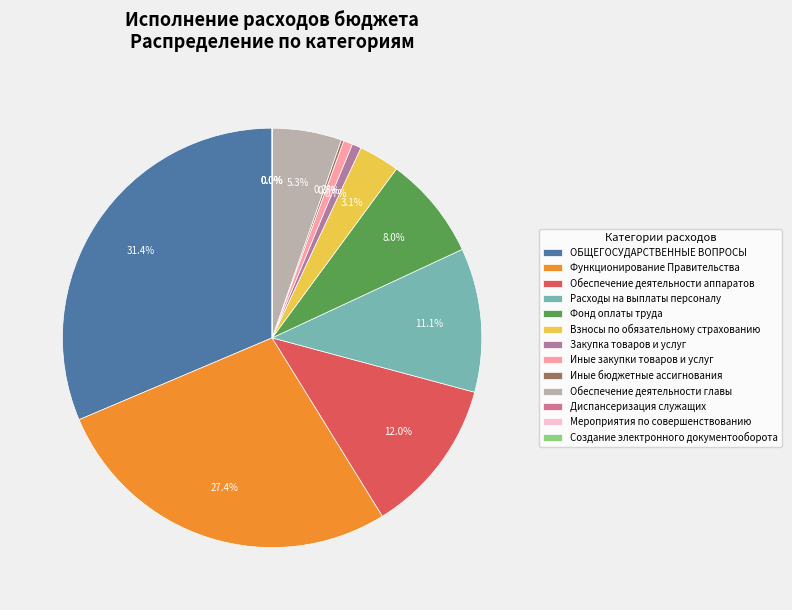

To the nearest percent, what is the combined percentage of Иные закупки товаров и услуг and Функционирование Правительства?

28%